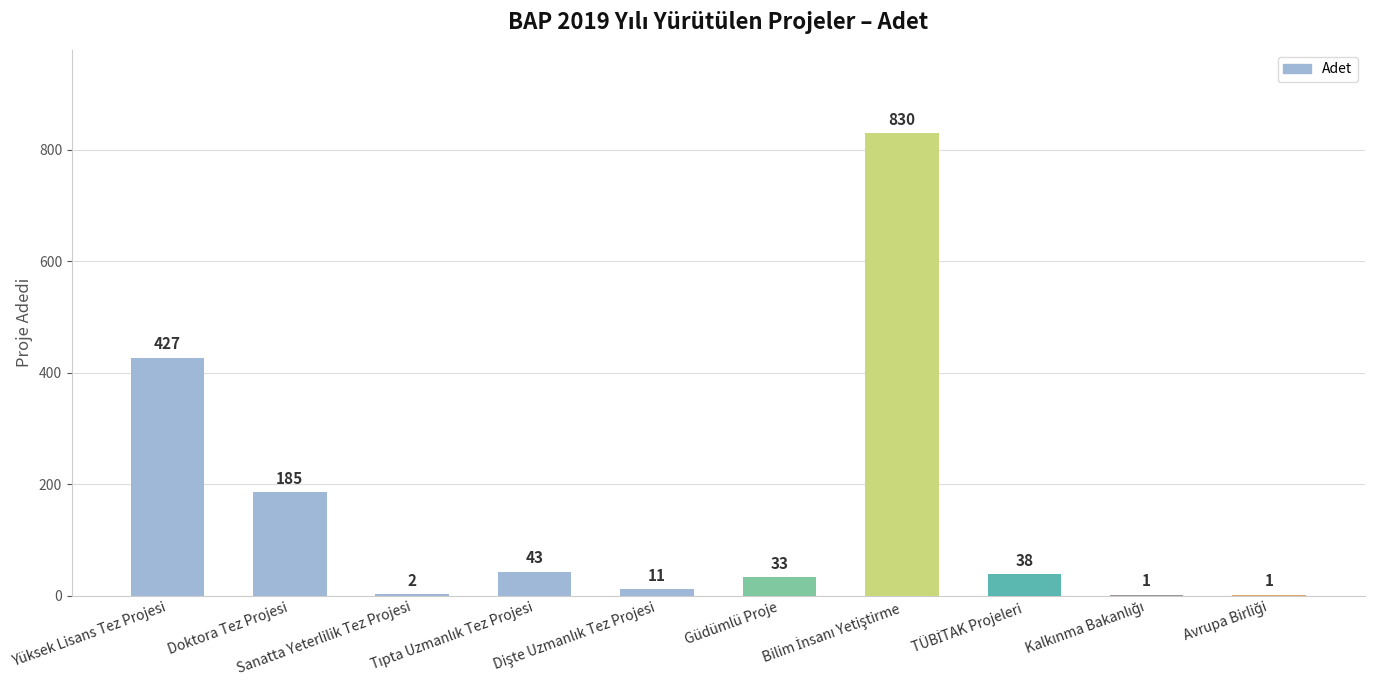

Does the chart contain stacked bars?

No